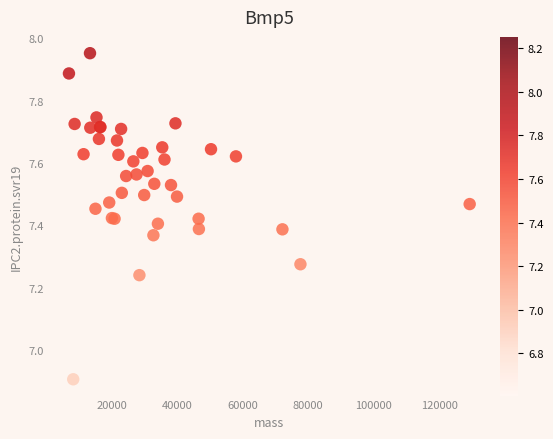

What Y value in the scatter plot is closest to 7?

6.9